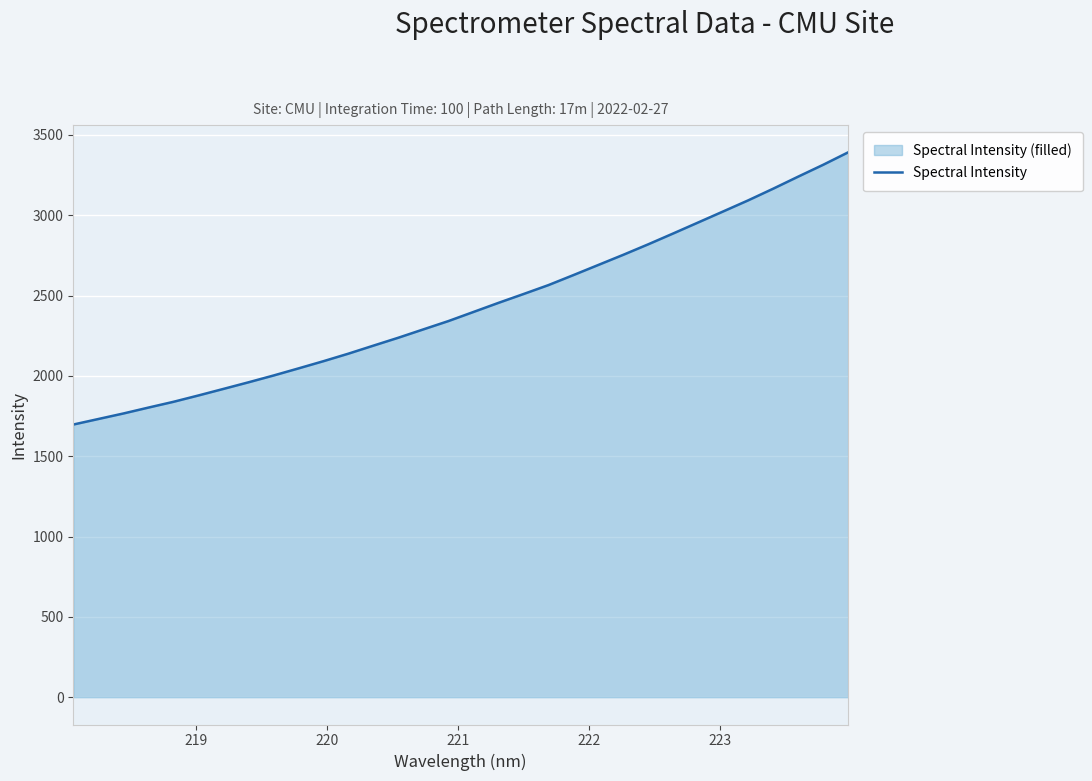

What is the maximum value shown in the chart?

3391.5